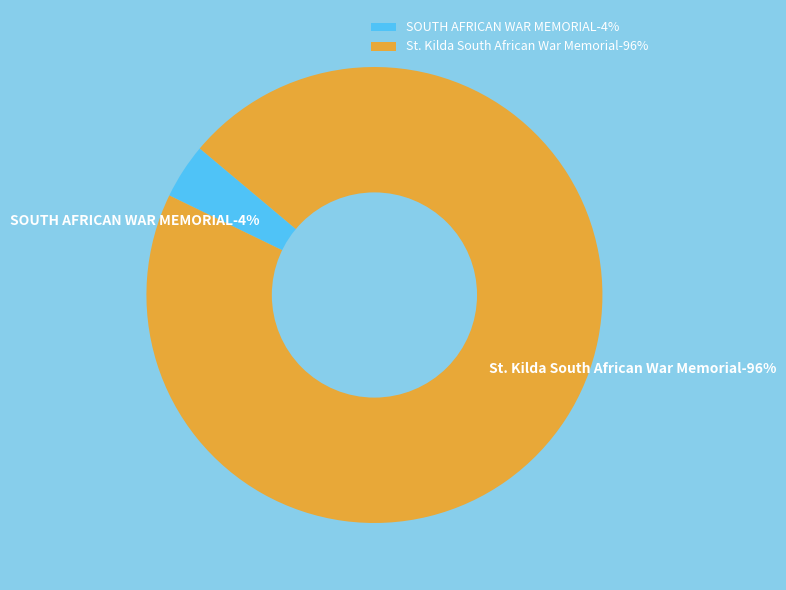

To the nearest percent, what is the difference between the St. Kilda South African War Memorial and SOUTH AFRICAN WAR MEMORIAL slice percentages?

92%